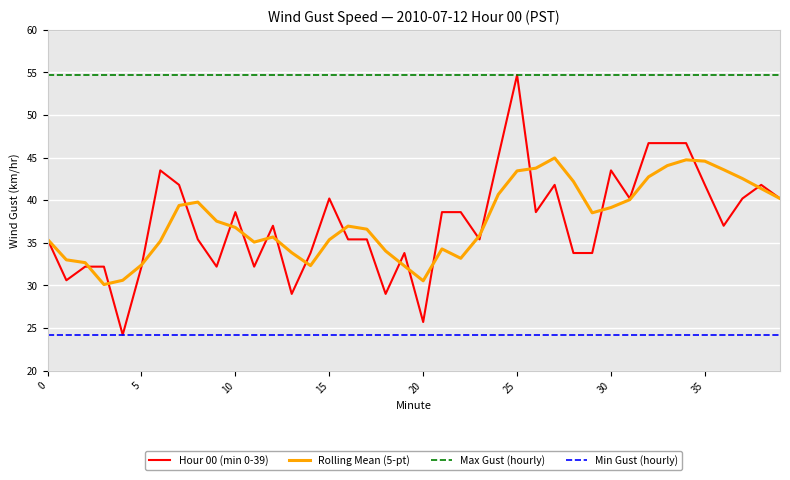

Which series has the widest spread of values?

Hour 00 (min 0-39)